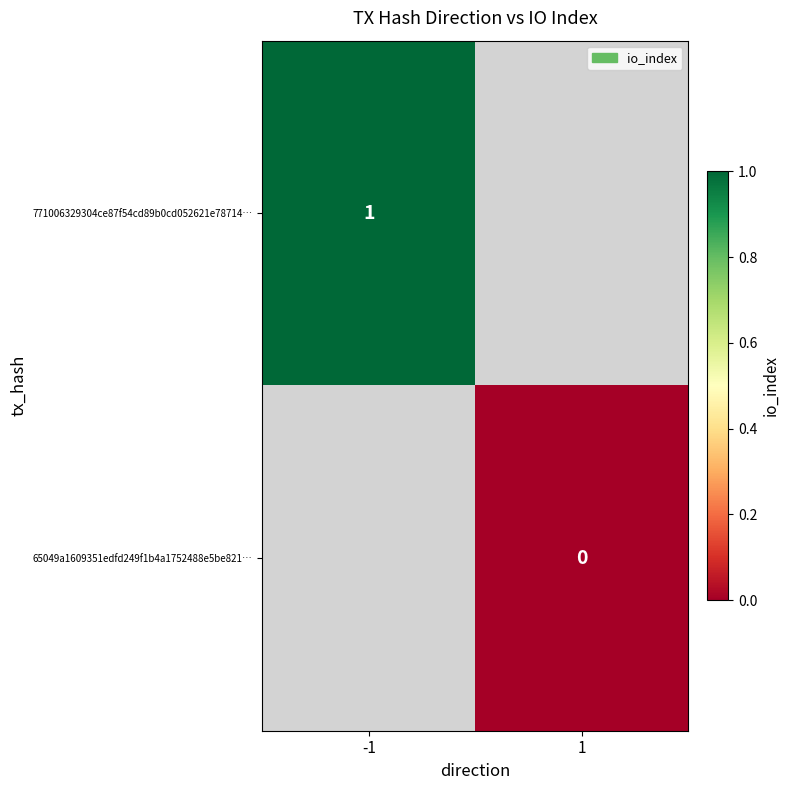

How many categories are shown in the chart?

2